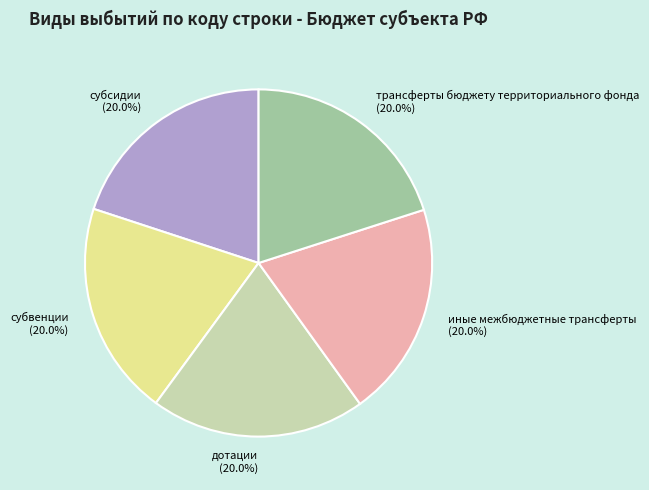

Approximately how many times larger is the value at субвенции (20.0%) compared to трансферты бюджету территориального фонда (20.0%)?

1.0